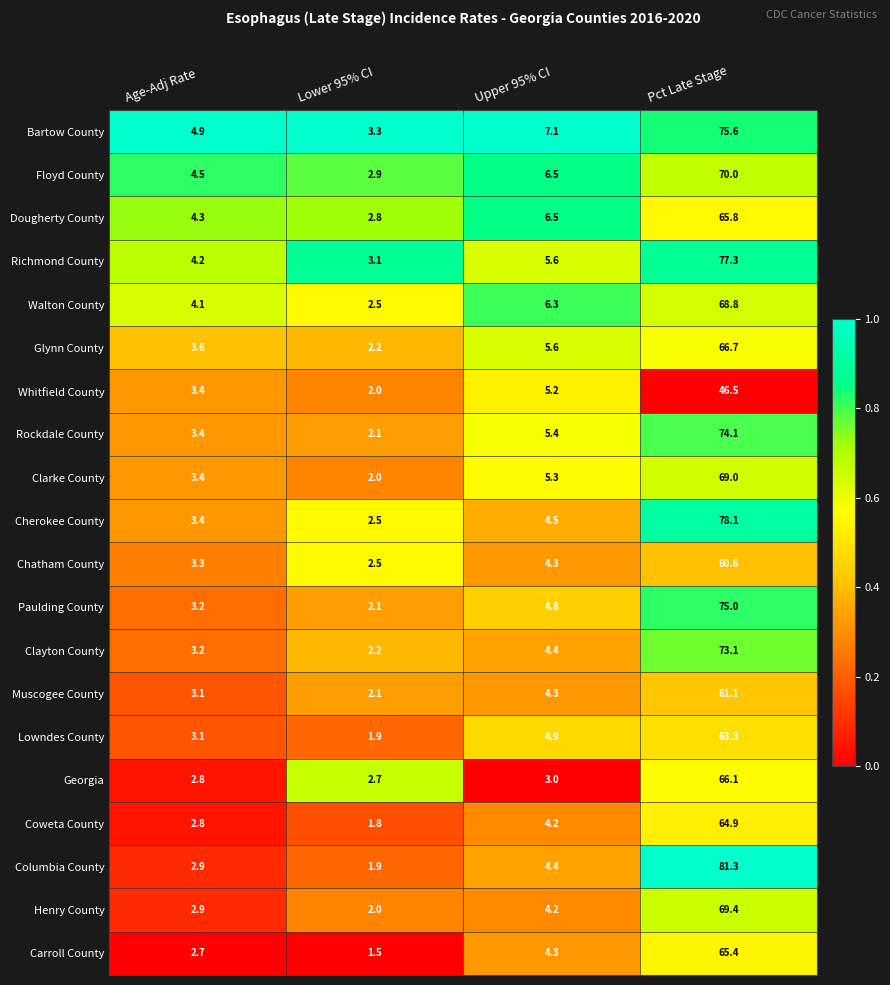

Which series has the largest total across all categories?

Bartow County